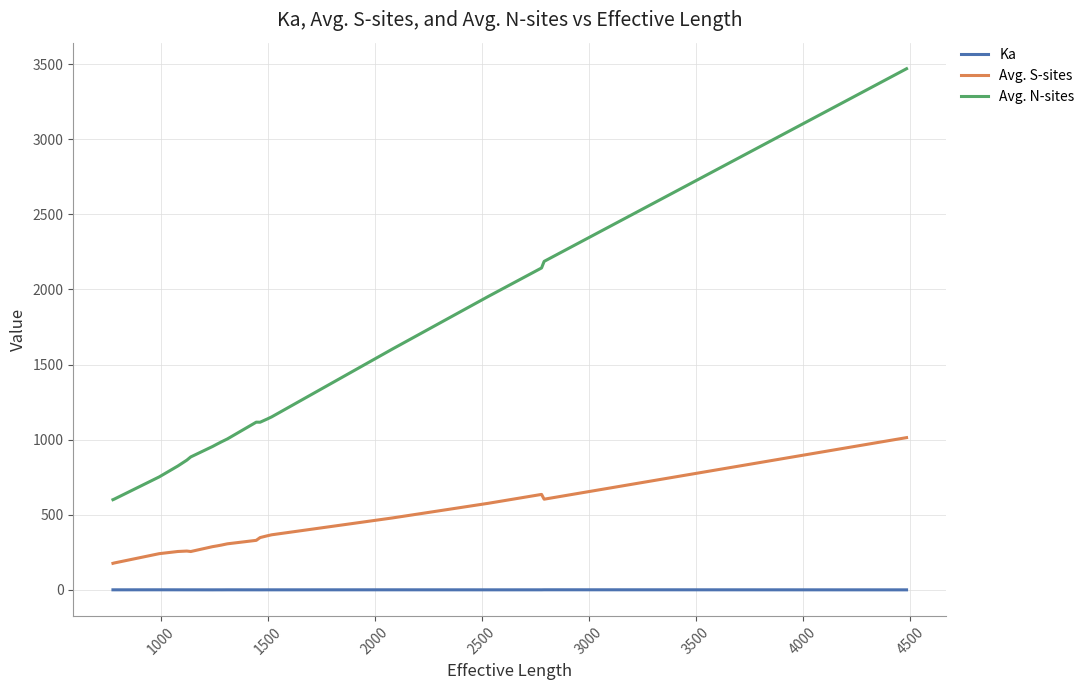

Rank the series by their average value, from lowest to highest.

Ka, Avg. S-sites, Avg. N-sites